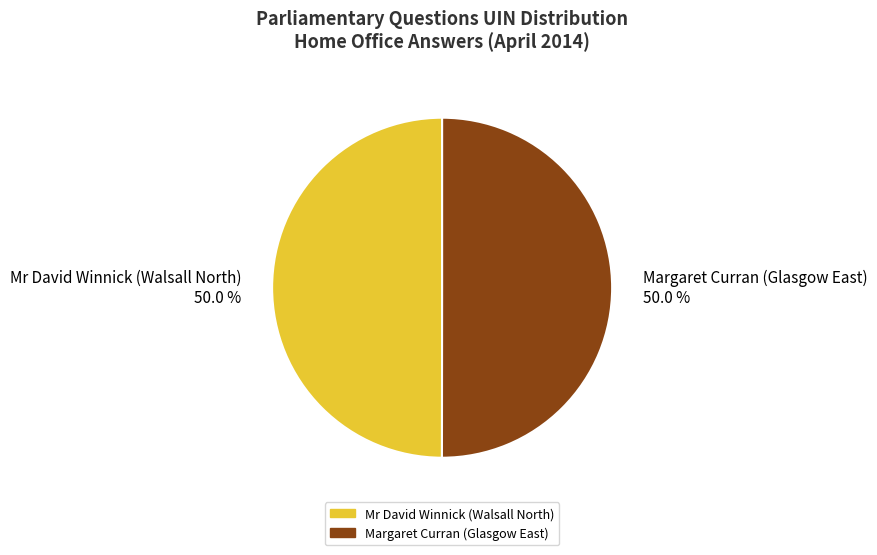

What is the total percentage of Margaret Curran (Glasgow East) and Mr David Winnick (Walsall North)?

100.0%